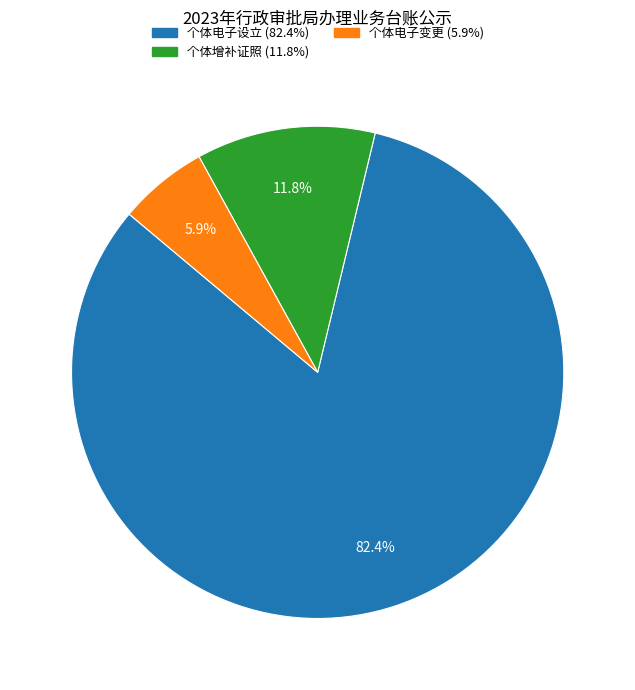

Does 个体电子设立 represent more than half of the total?

Yes